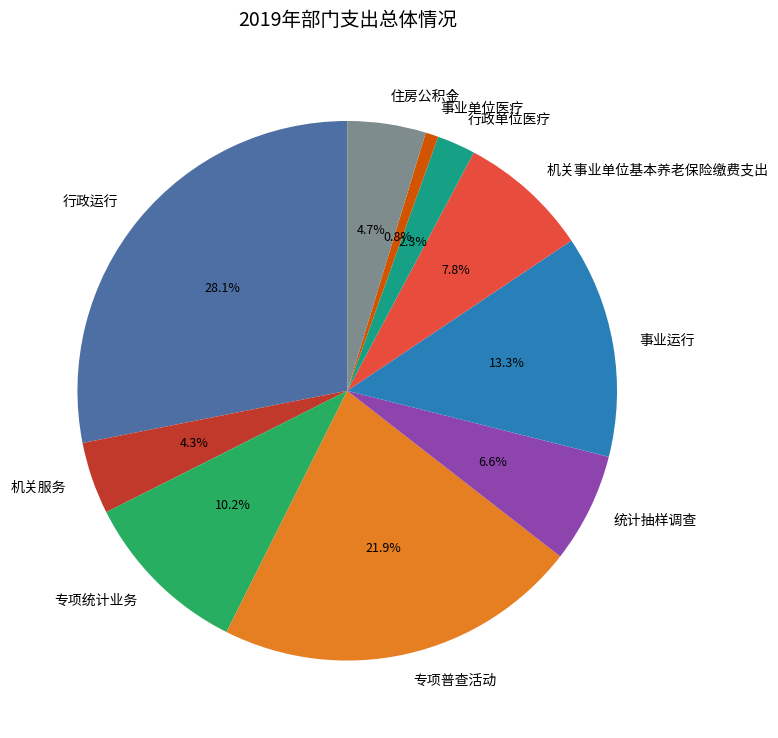

True or false: 事业单位医疗 accounts for 1% of the total.

True